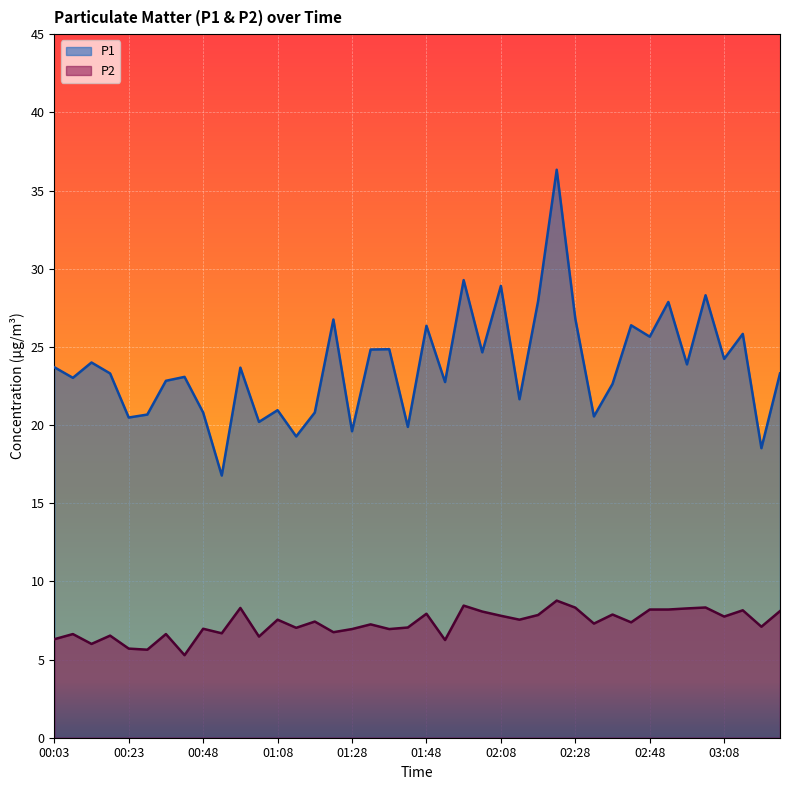

What is the smallest value displayed?

5.3